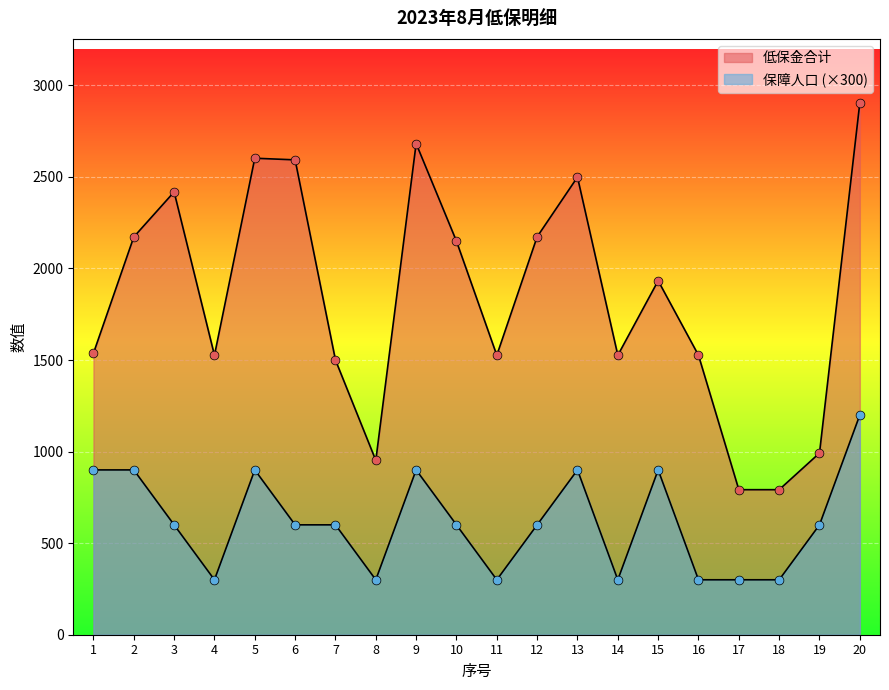

Which series has the largest Y range (max minus min)?

低保金合计